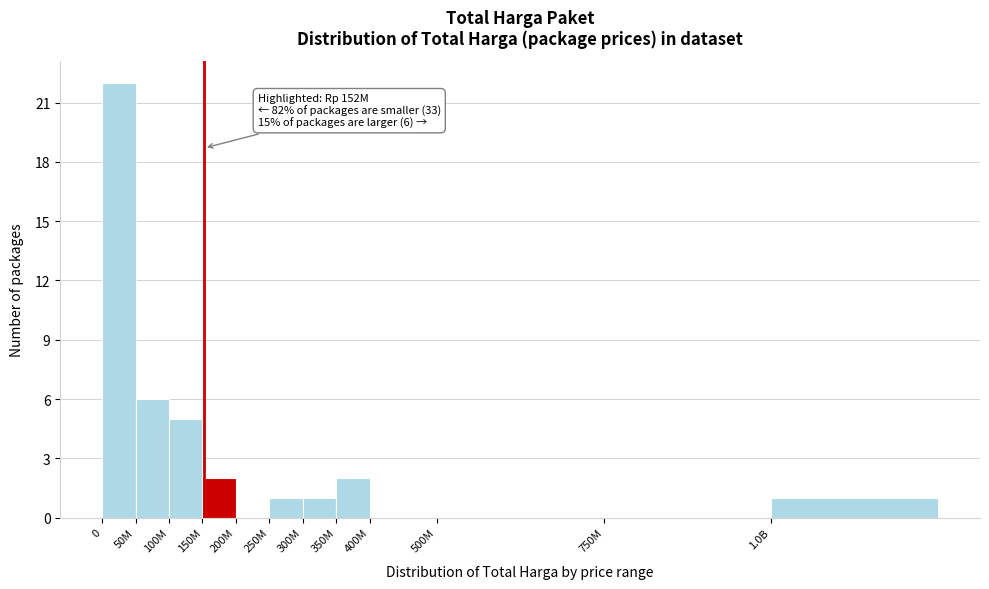

Reading left to right, extract all data points from this chart.

0=22	50M=6	100M=5	150M=2	200M=0	250M=1	300M=1	350M=2	400M=0	500M=0	750M=0	1.0B=1